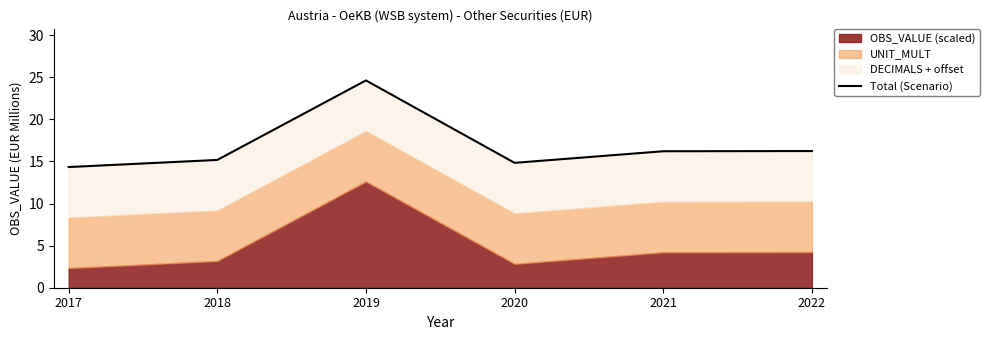

What is the change in value from 2017 to 2018?

+0.8